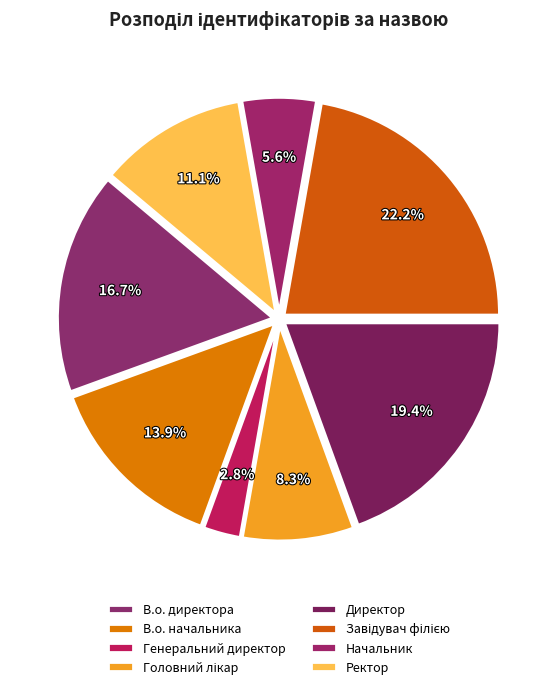

To the nearest percent, what is the difference between the Генеральний директор and Начальник slice percentages?

3%